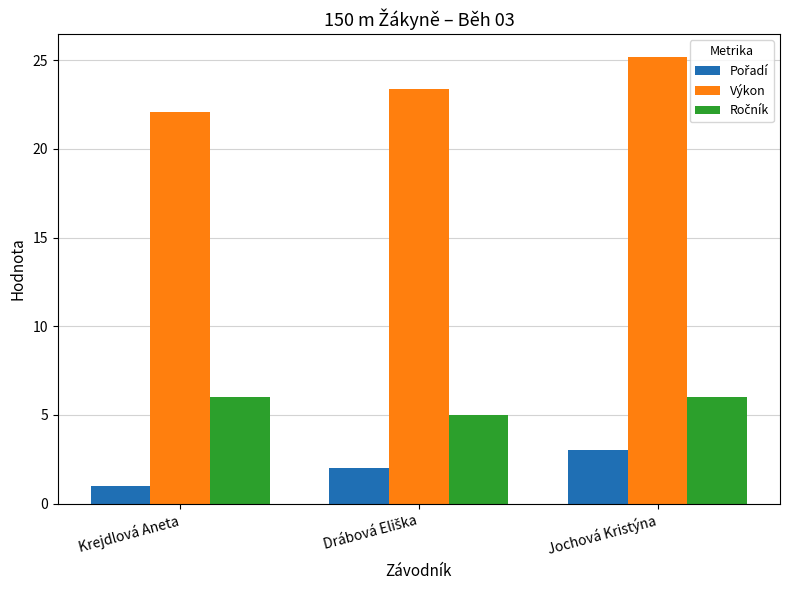

True or false: Výkon has a value of 8.5 at Krejdlová Aneta.

False